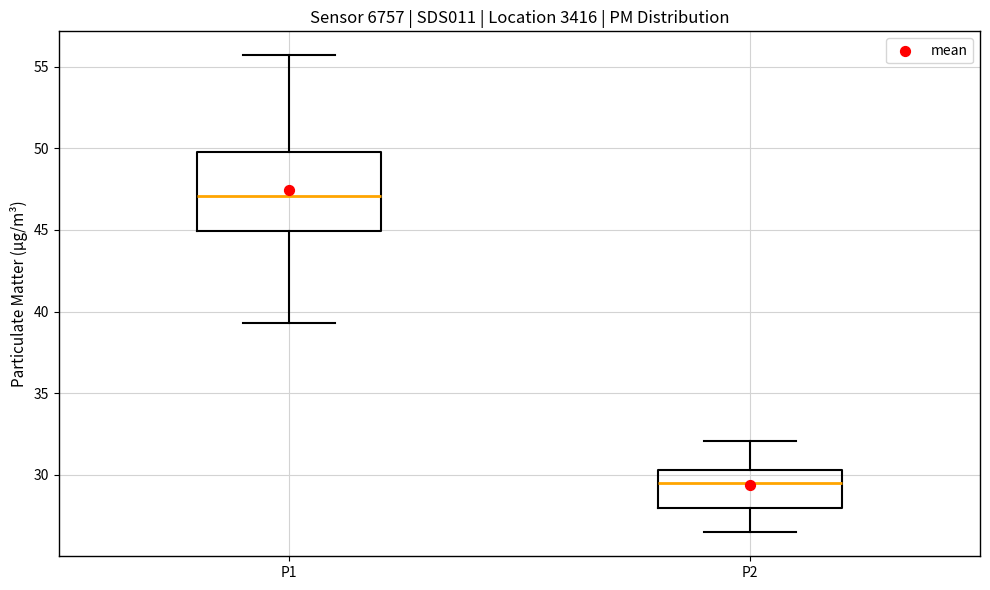

Reading left to right, read every box against the y-axis: the position of its median line, the range the box covers, and the ends of its whiskers. The values are not printed on the chart, so give them approximately, as read against the axis.

P1: median 47.0, box 45.0 to 50.0, whiskers 39.5 to 55.5
P2: median 29.5, box 28.0 to 30.5, whiskers 26.5 to 32.0